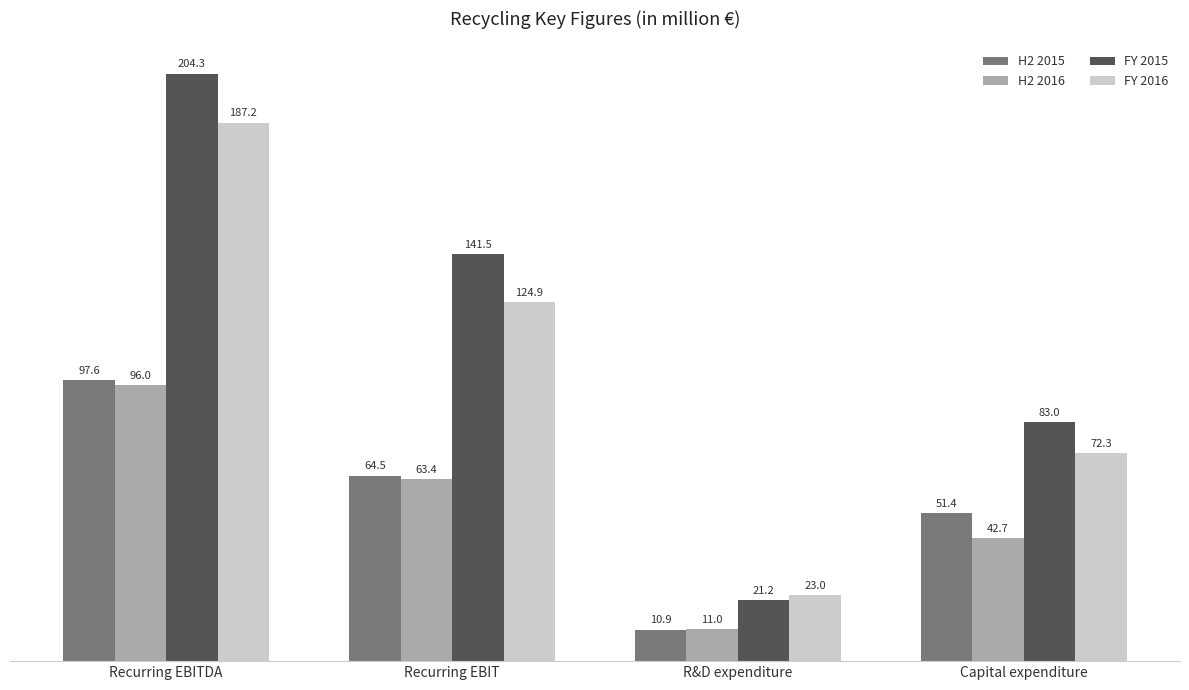

Which series has the largest total across all categories?

FY 2015